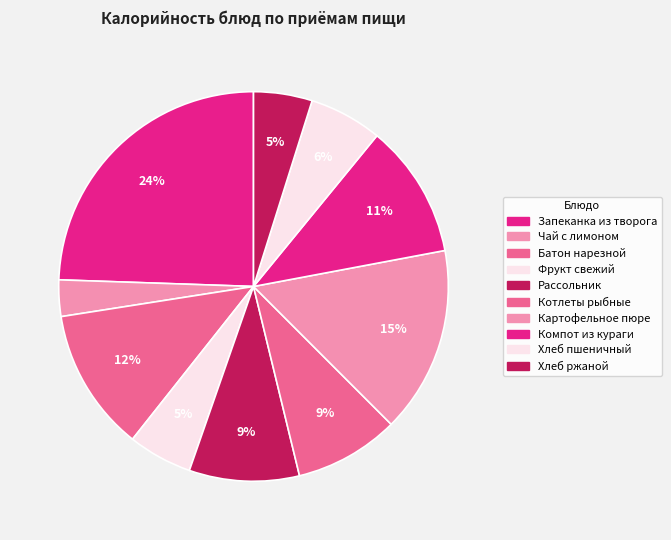

Which slice is the smallest?

Чай с лимоном